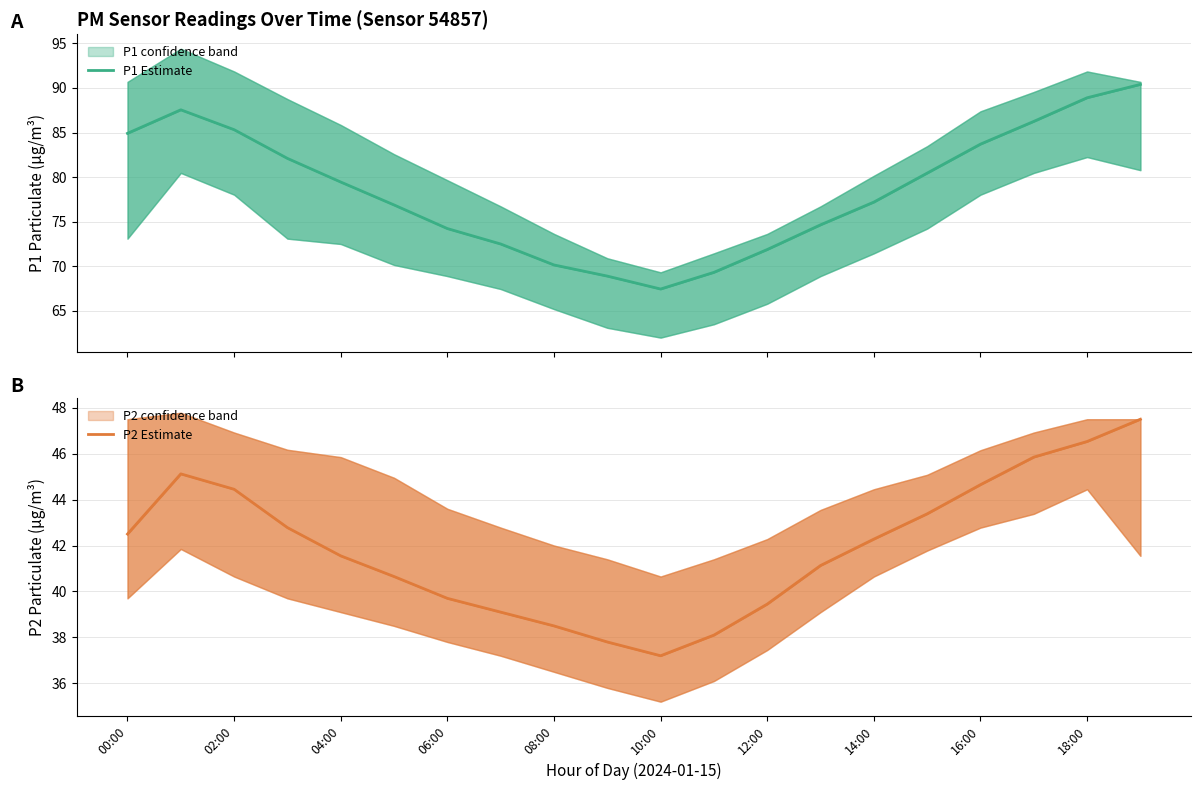

What are all the series names shown in the legend?

P1 Estimate, P2 Estimate